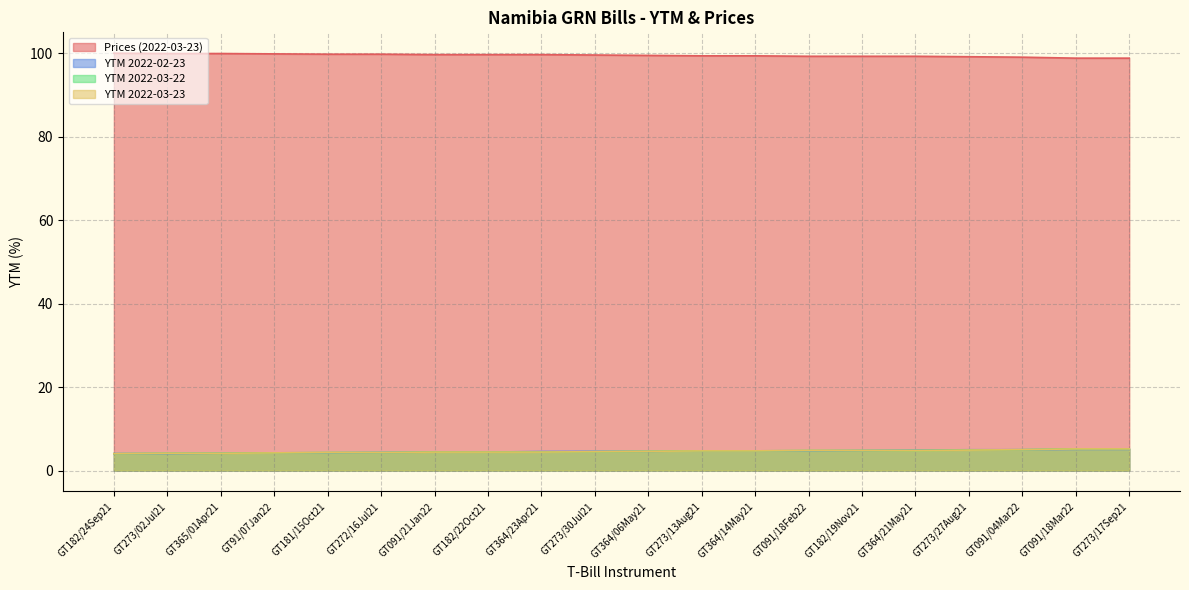

Which category has the highest value in the Prices (2022-03-23) series?

GT182/24Sep21